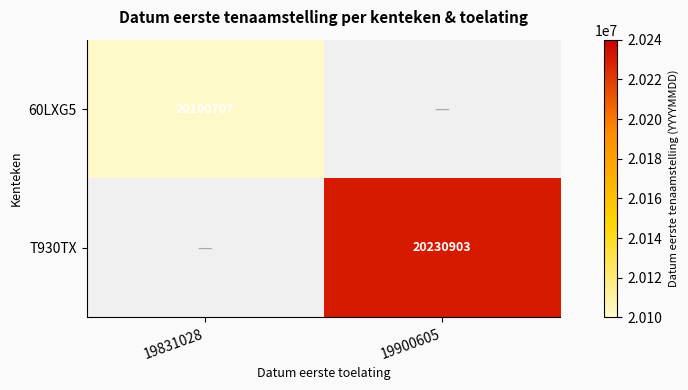

True or false: 60LXG5 has a value of 20100707 at 19831028.

True